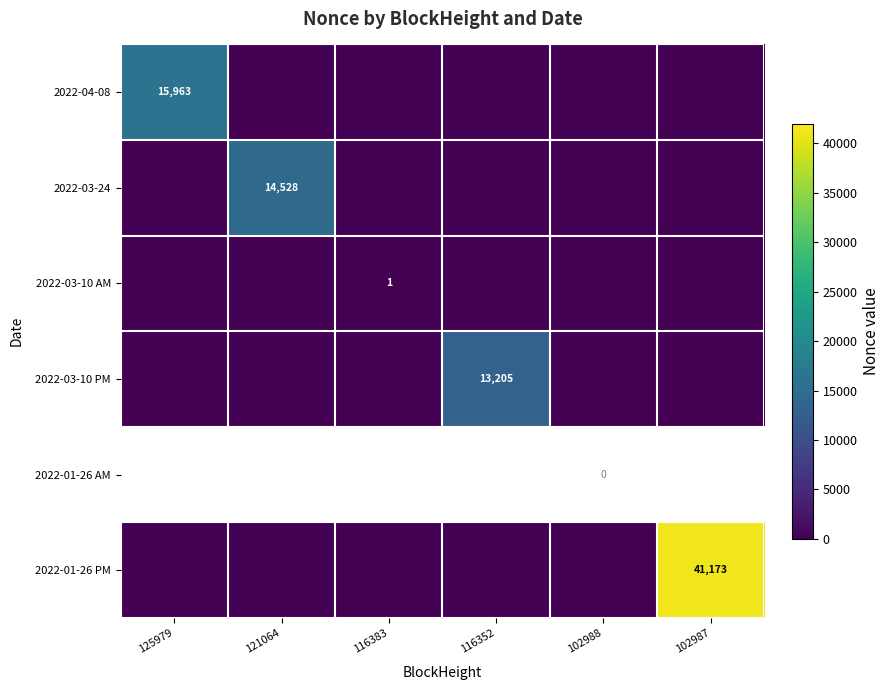

True or false: 2022-03-24 has a value of 14528 at 121064.

True